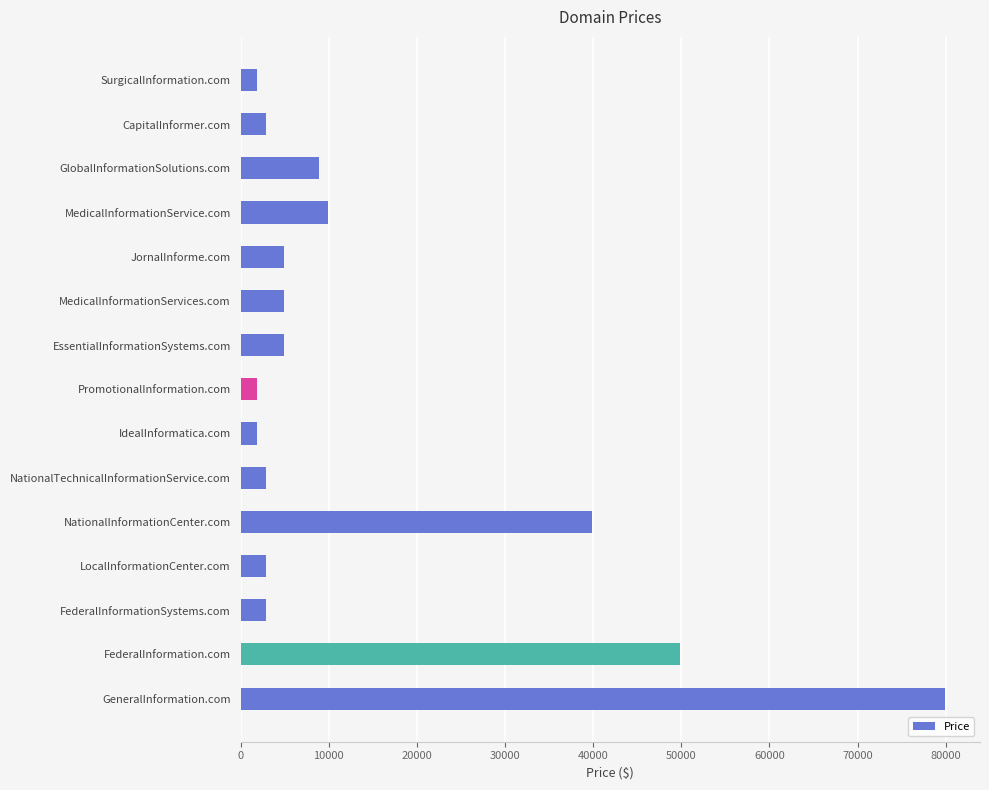

Approximately how many times larger is the value at FederalInformationSystems.com compared to GlobalInformationSolutions.com?

0.3